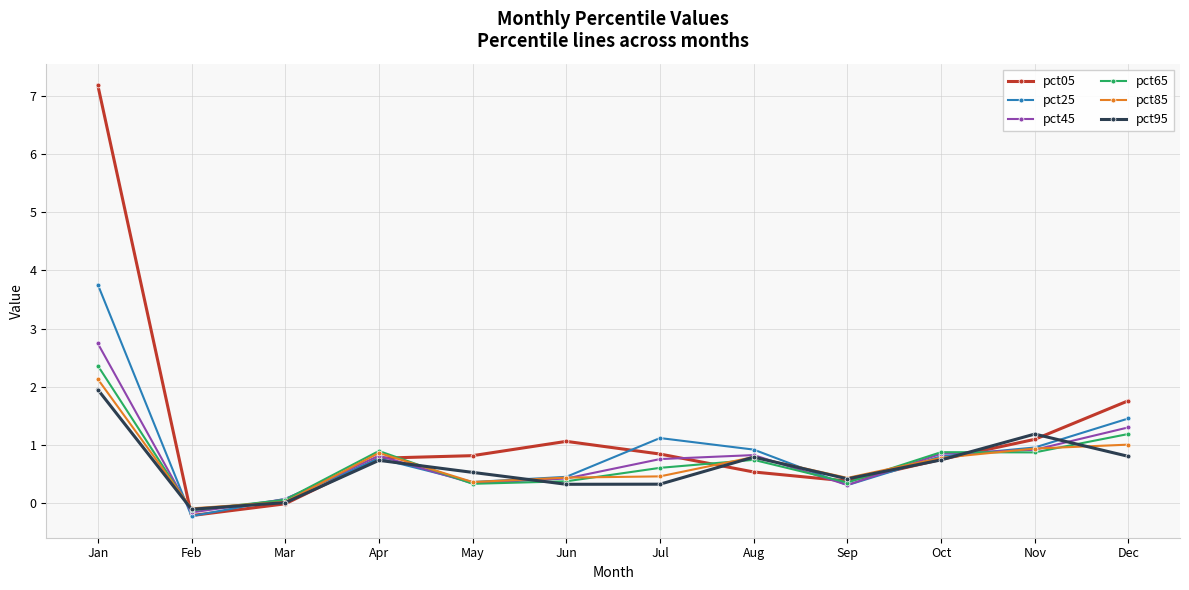

At which category does pct05 reach its first local valley?

Feb